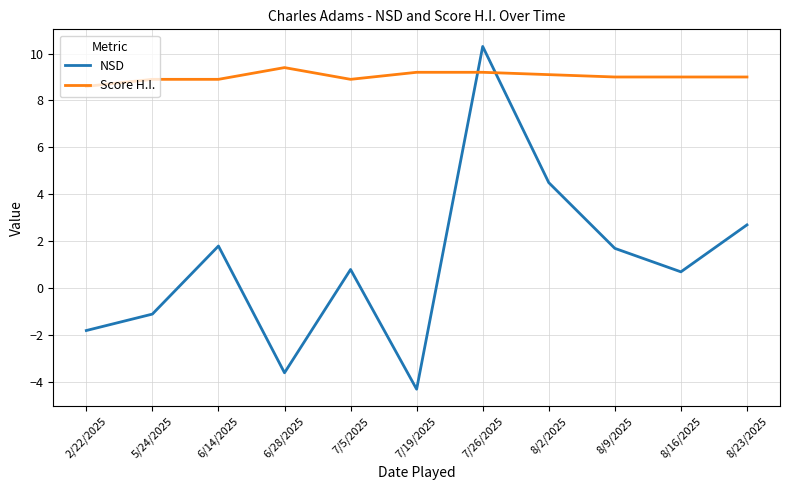

Is it true that NSD equals 2.7 at 8/23/2025?

True